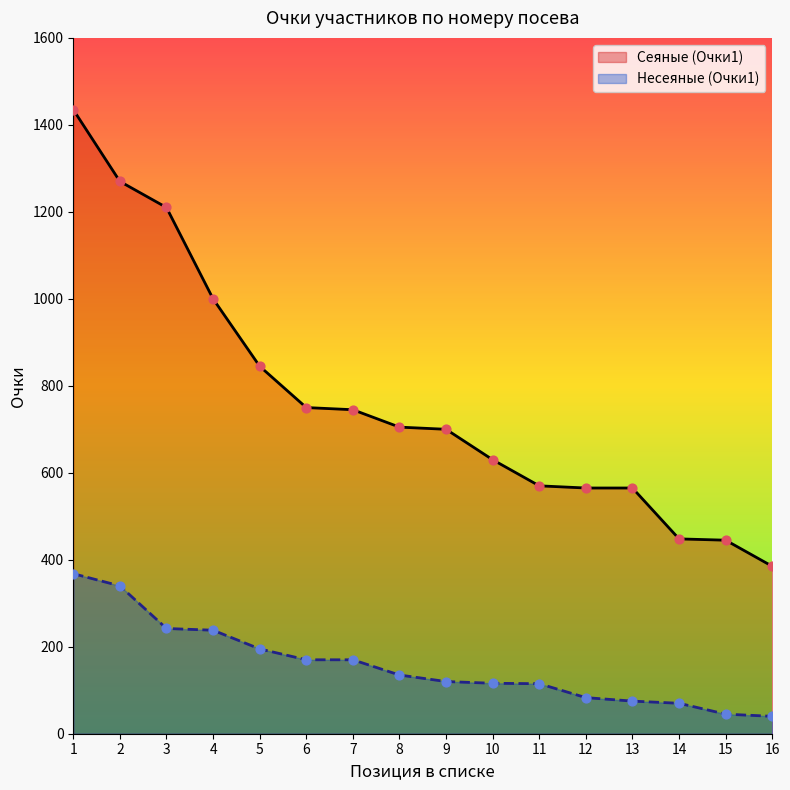

At which category is the sum across all series the highest?

1